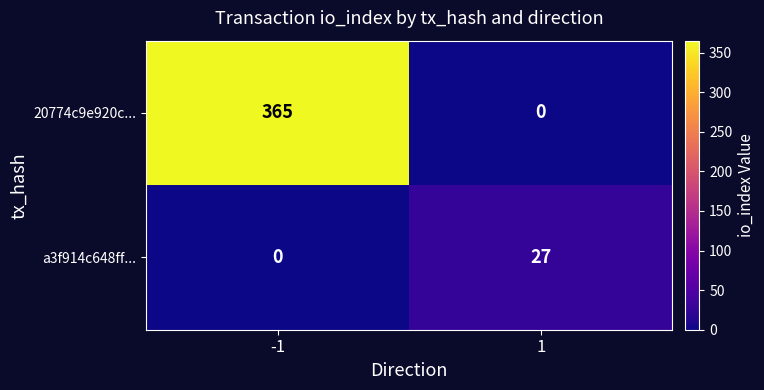

What is the highest value of the a3f914c648ff... series?

27